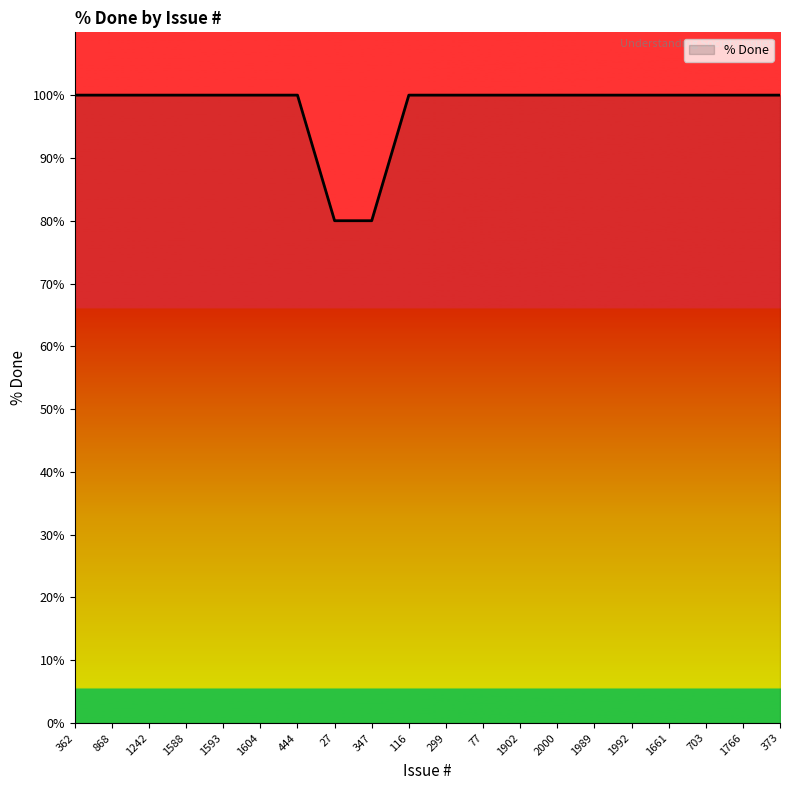

What position from the right is 299?

10